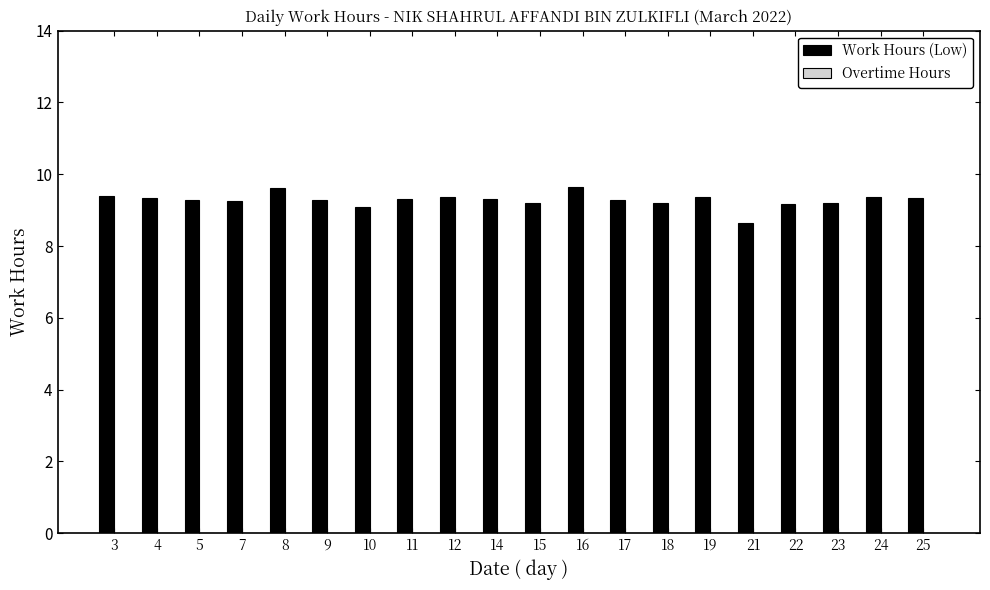

Count the number of categories in the chart.

20